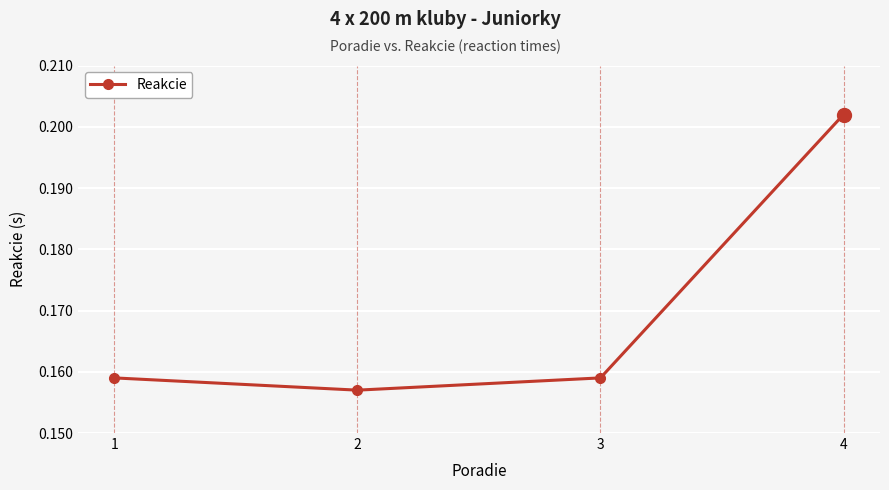

How many values are between 0 and 1?

4